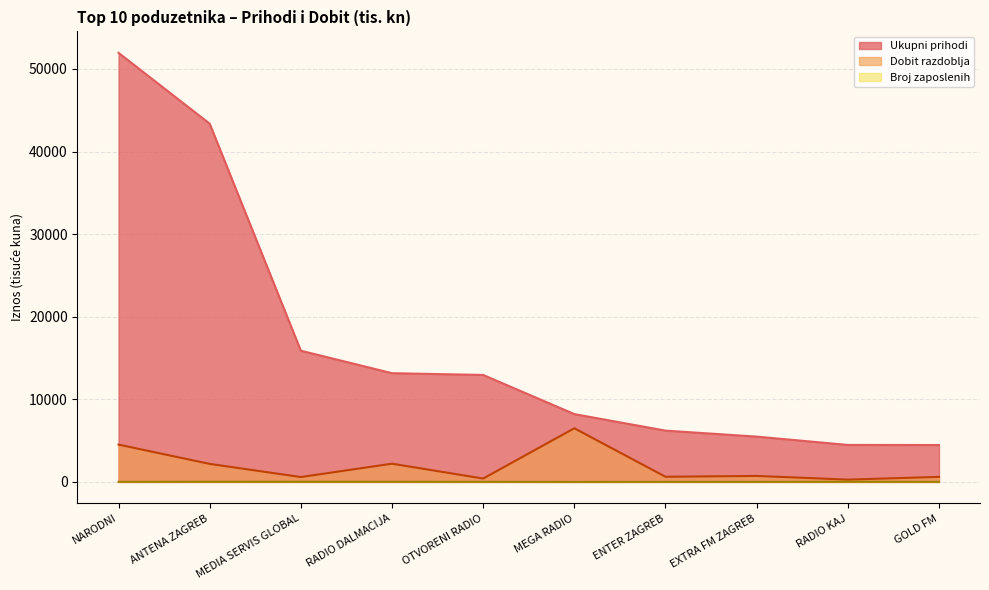

Rank the series by their maximum value, from lowest to highest.

Broj zaposlenih, Dobit razdoblja, Ukupni prihodi